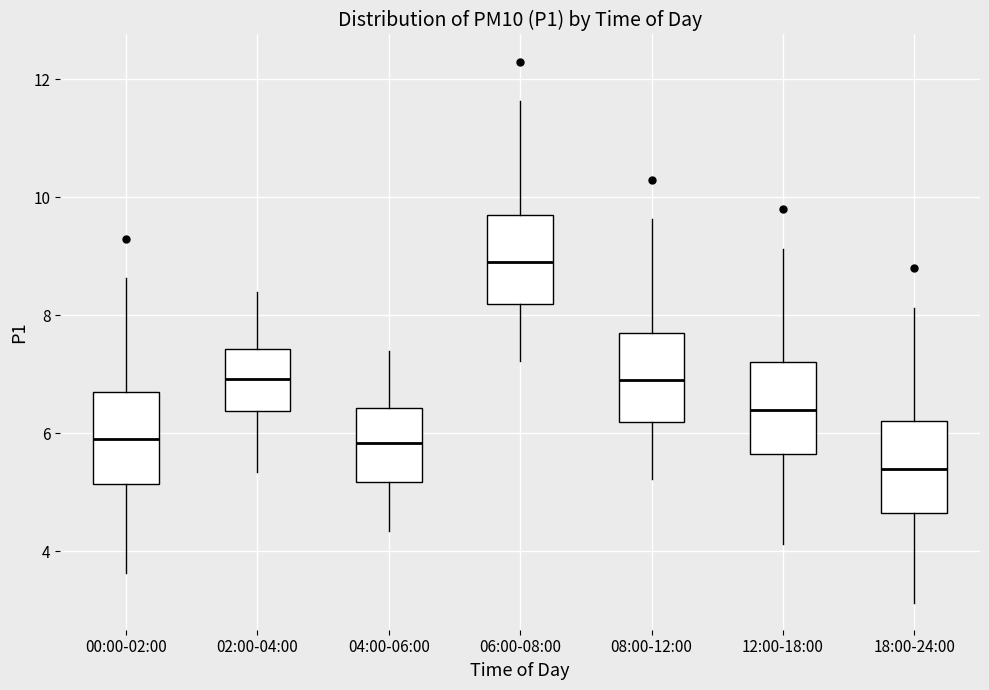

Where does the median line of the box for 12:00-18:00 sit on the y-axis? The values are not printed on the chart, so give them approximately, as read against the axis.

6.4